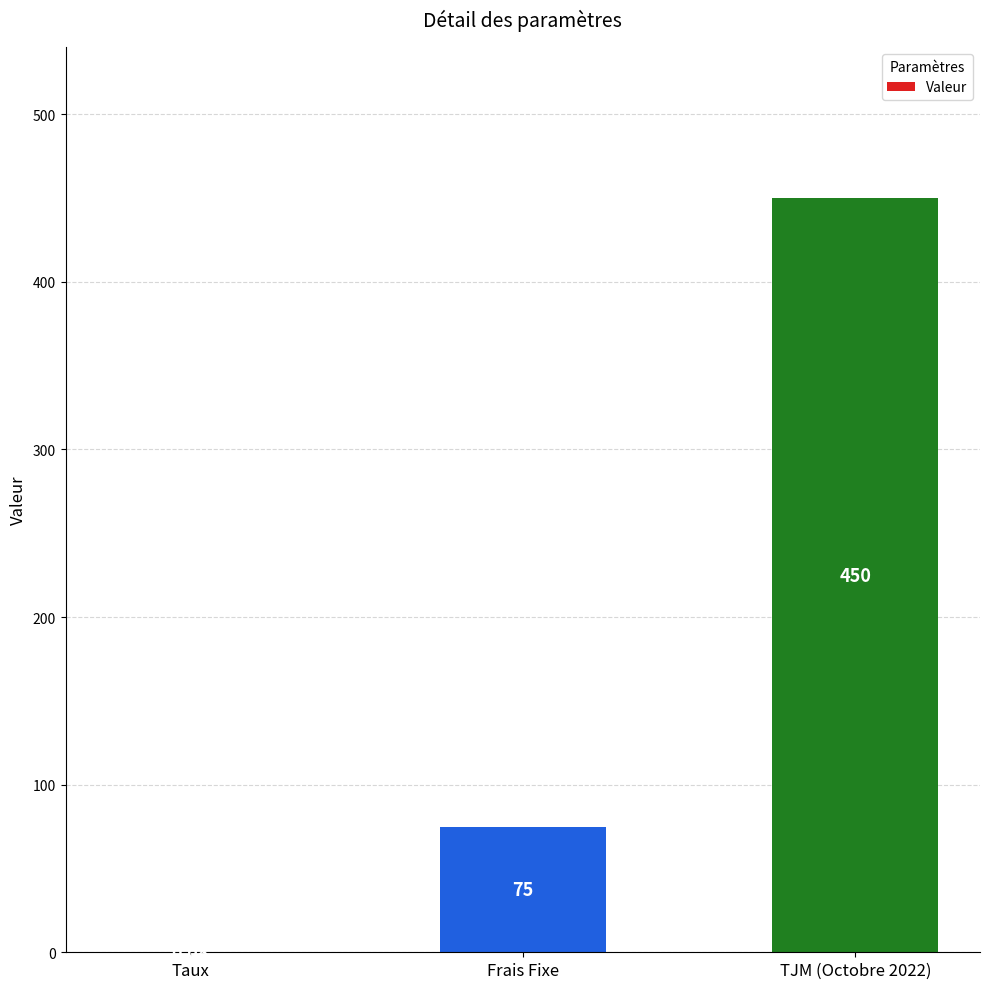

What is the sum of all values?

525.1